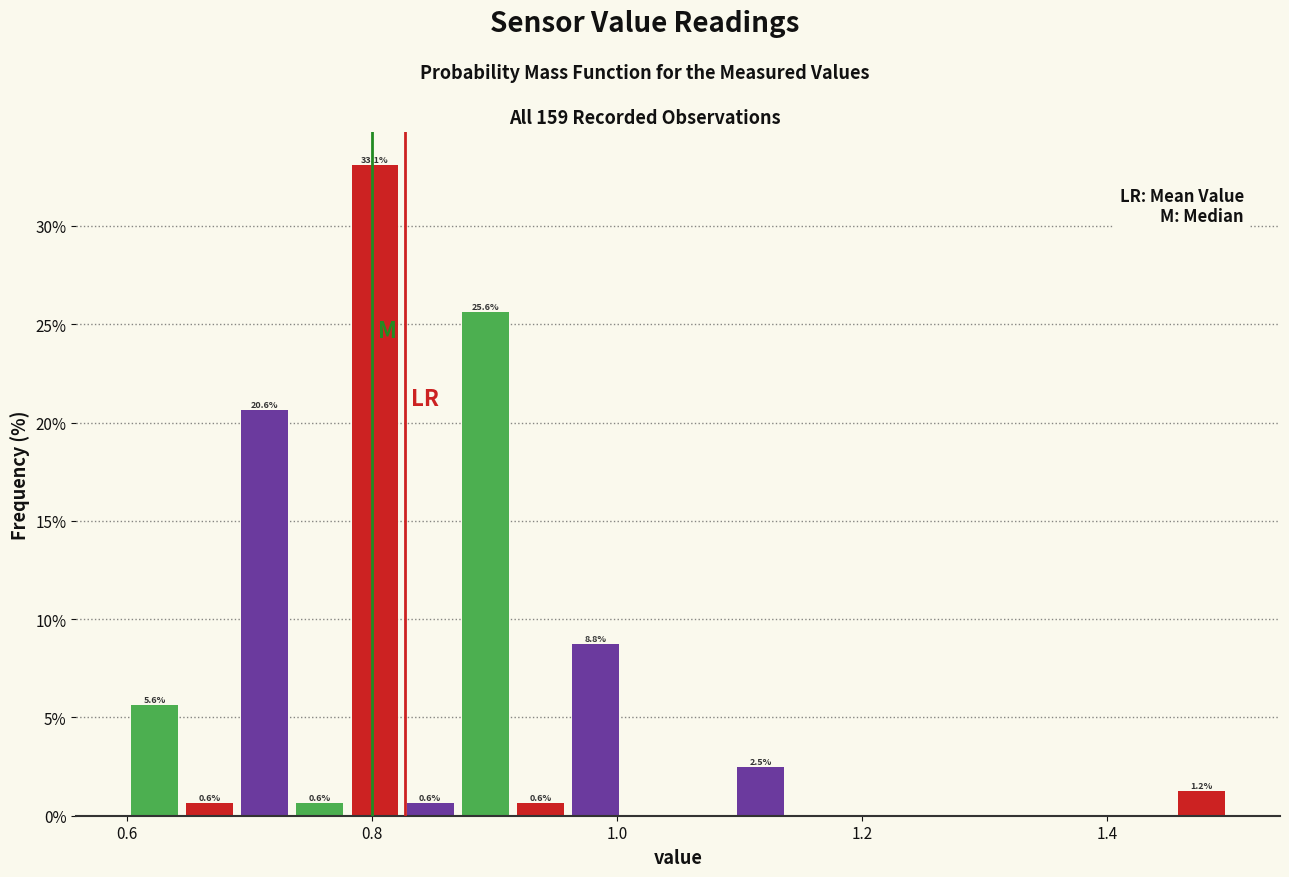

Read against the x-axis, roughly where is the centre of the tallest bar?

0.80